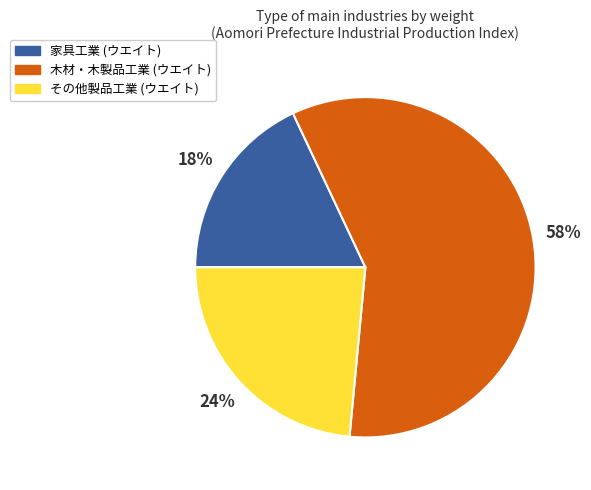

Rank the categories by value from highest to lowest.

木材・木製品工業, その他製品工業, 家具工業